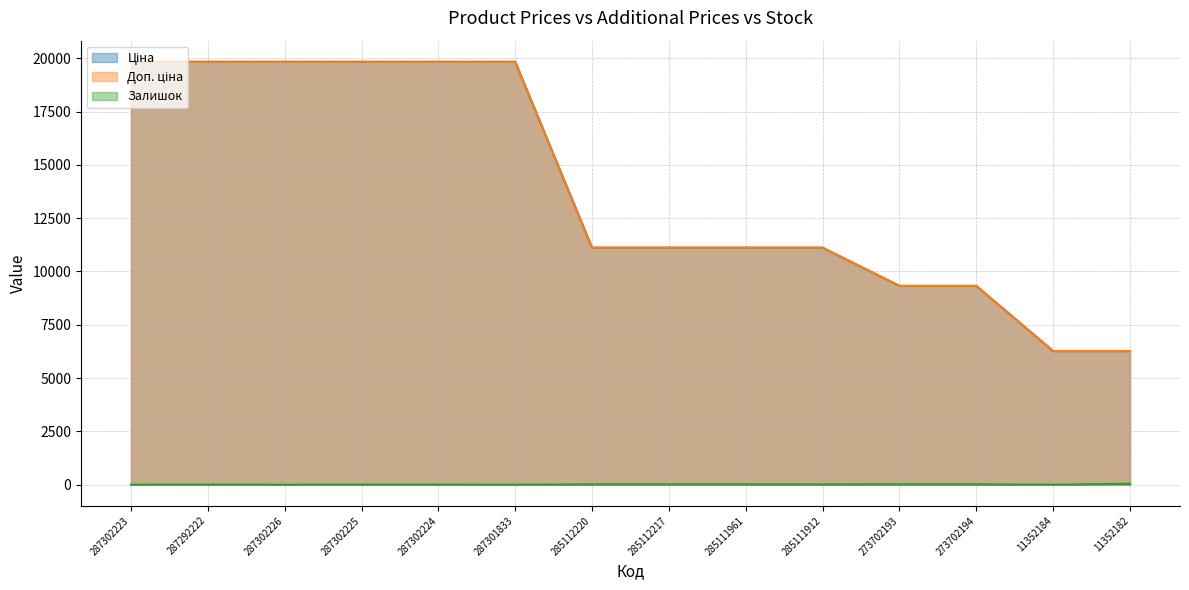

The Ціна series shows 29845.0 at 287302225. True or false?

False